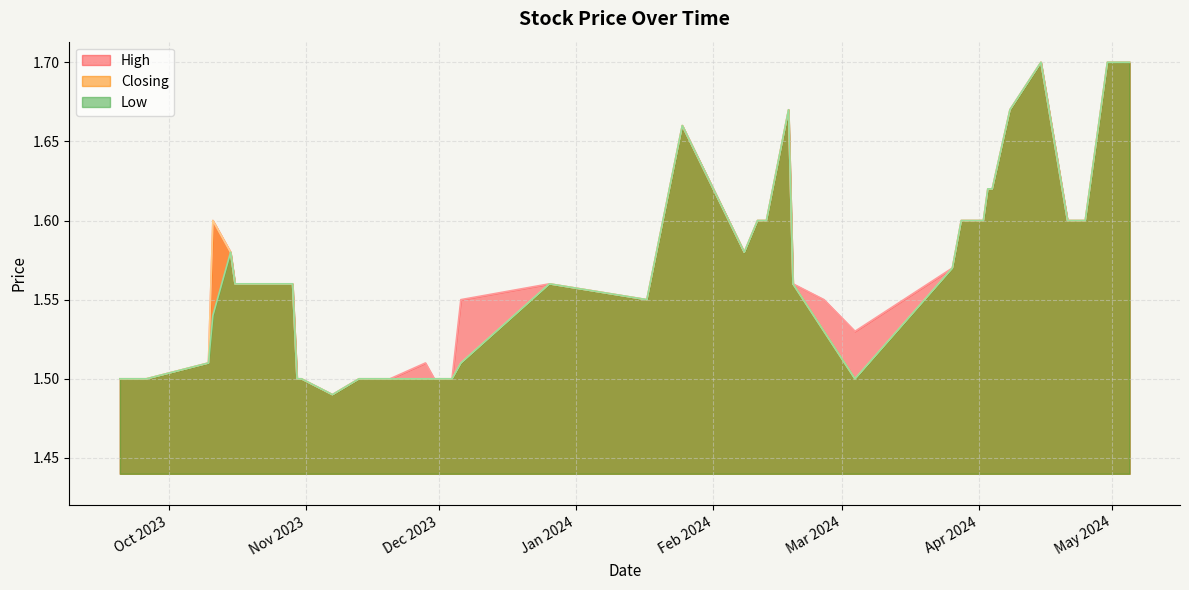

Is the value of Closing at 19/02/2024 greater than the value of Low at 19/02/2024?

No